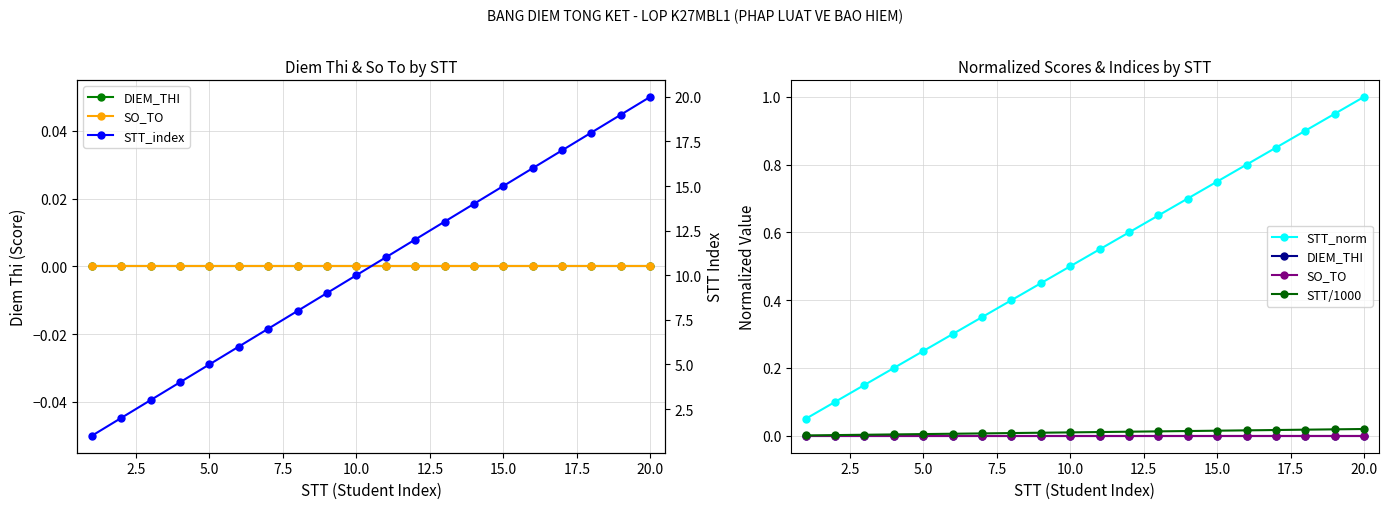

Is it true that STT_norm equals 1.6 at 17?

False